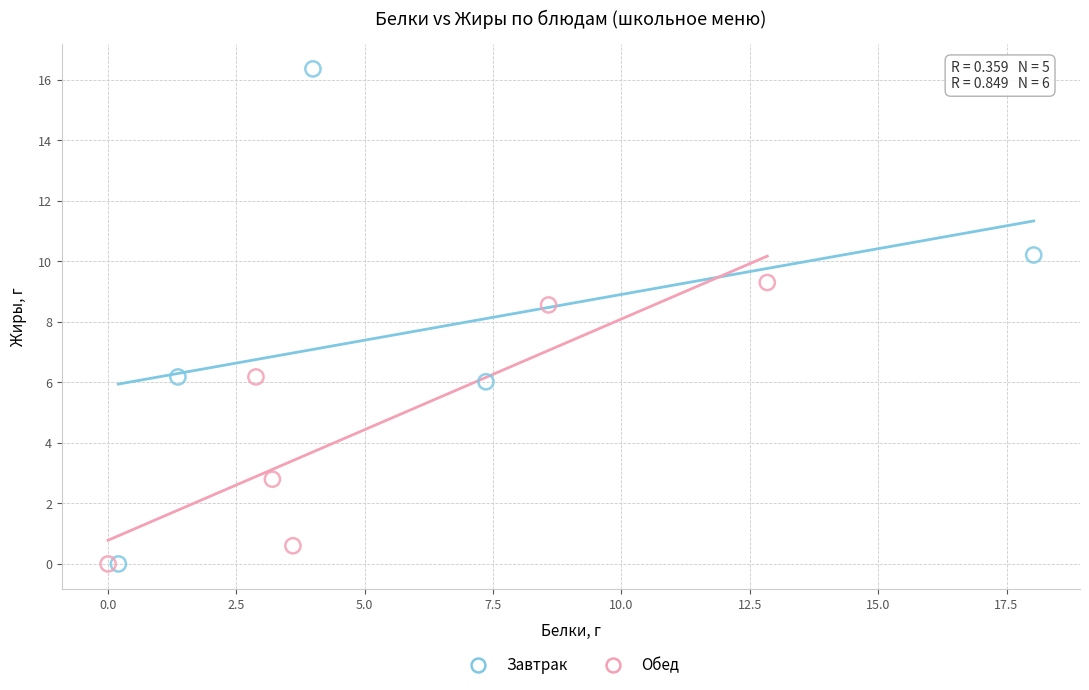

Which series has the widest spread of Y values?

Завтрак